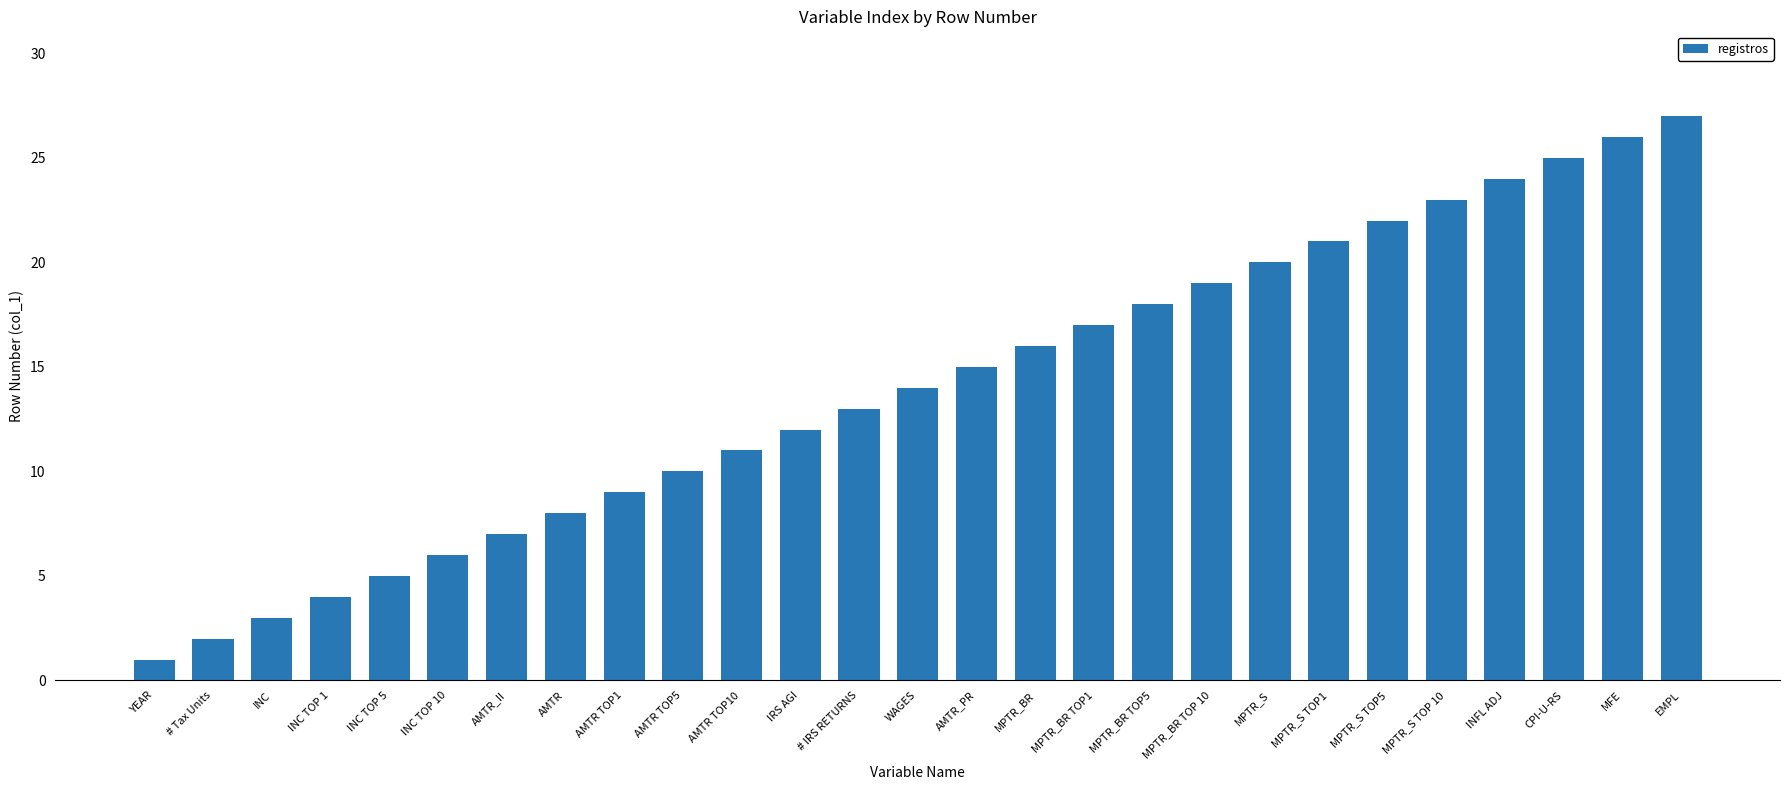

Which label corresponds to the smallest value in the chart?

YEAR